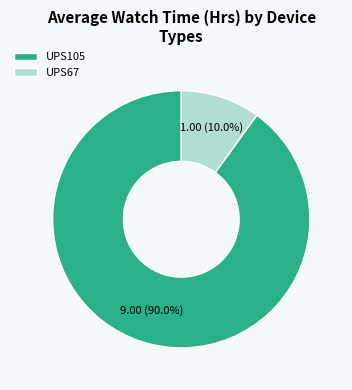

Which category has the biggest portion of the pie?

UPS105